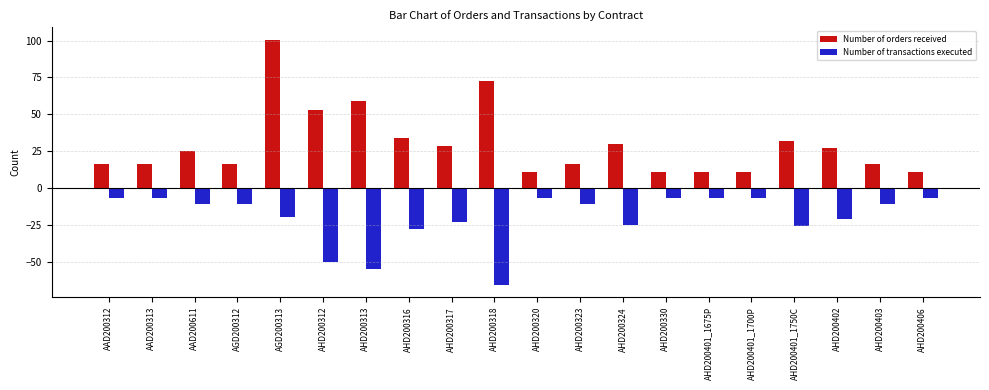

What are all the series names shown in the legend?

Number of orders received, Number of transactions executed